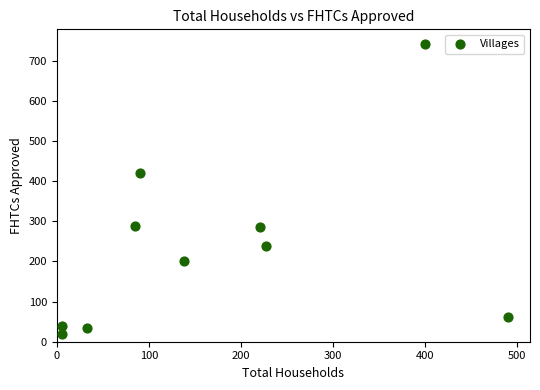

What is the range of Y values (max minus min)?

723